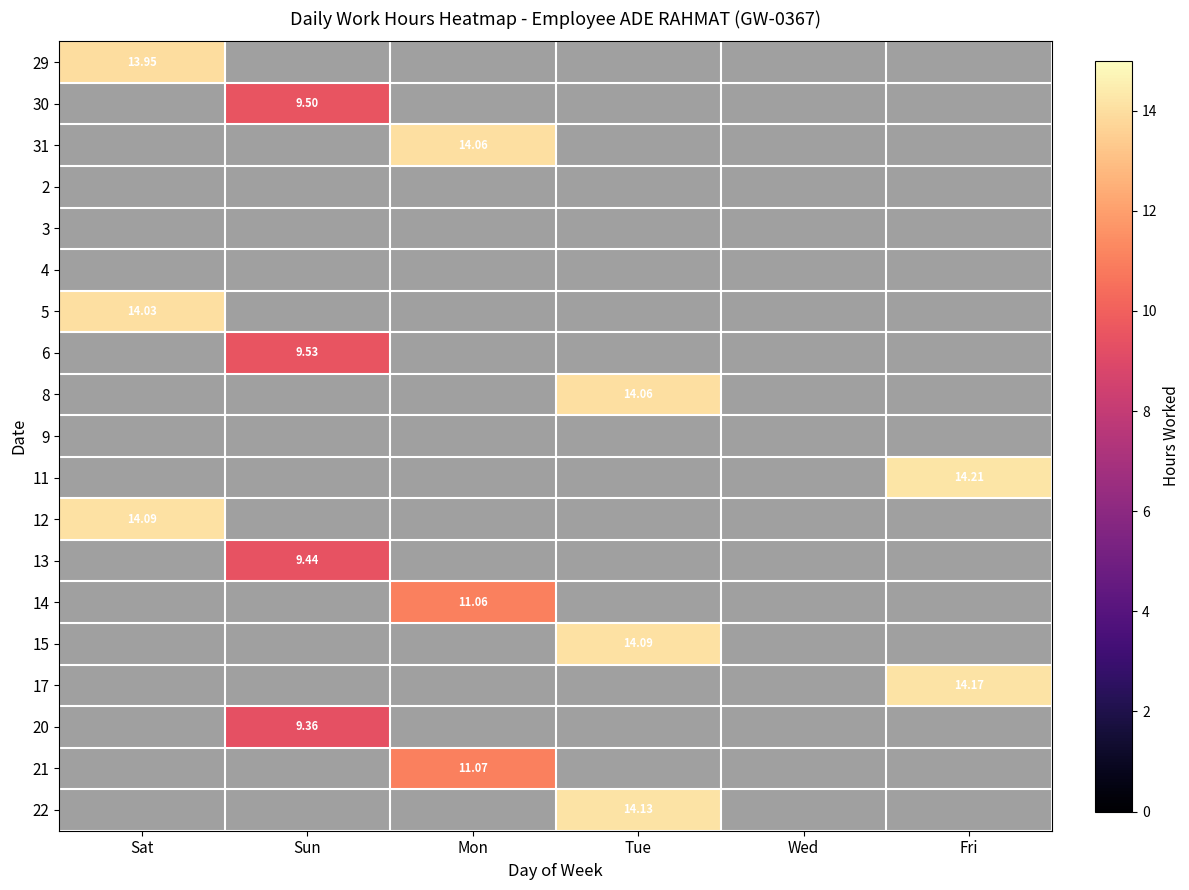

At which category is the sum across all series the highest?

Tue